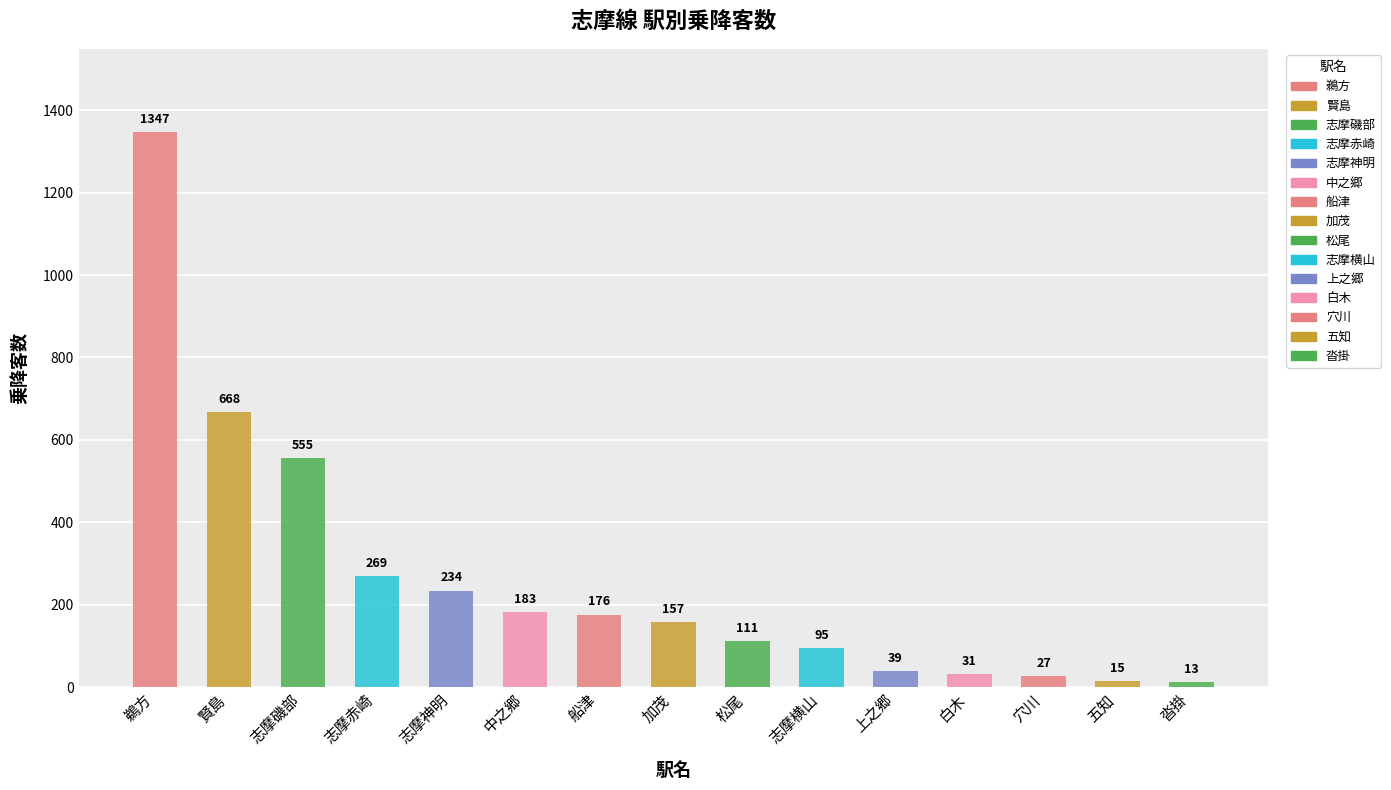

Rank the categories by value from lowest to highest.

沓掛, 五知, 穴川, 白木, 上之郷, 志摩横山, 松尾, 加茂, 船津, 中之郷, 志摩神明, 志摩赤崎, 志摩磯部, 賢島, 鵜方